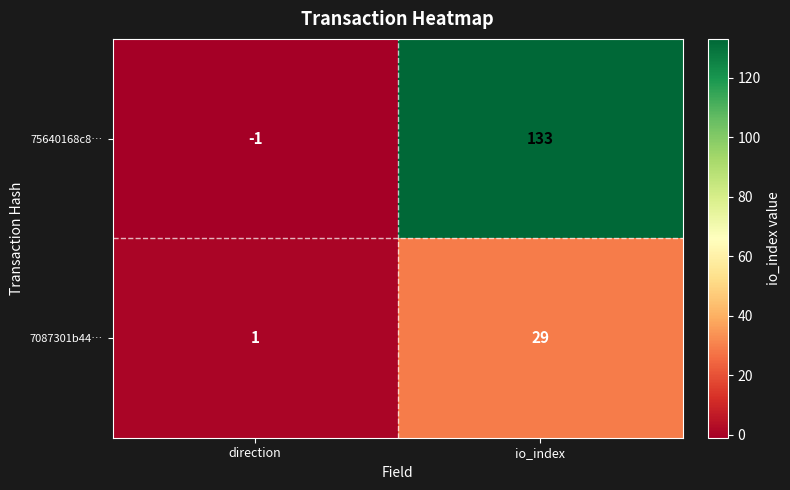

Rank the series at direction from highest to lowest value.

7087301b44…, 75640168c8…